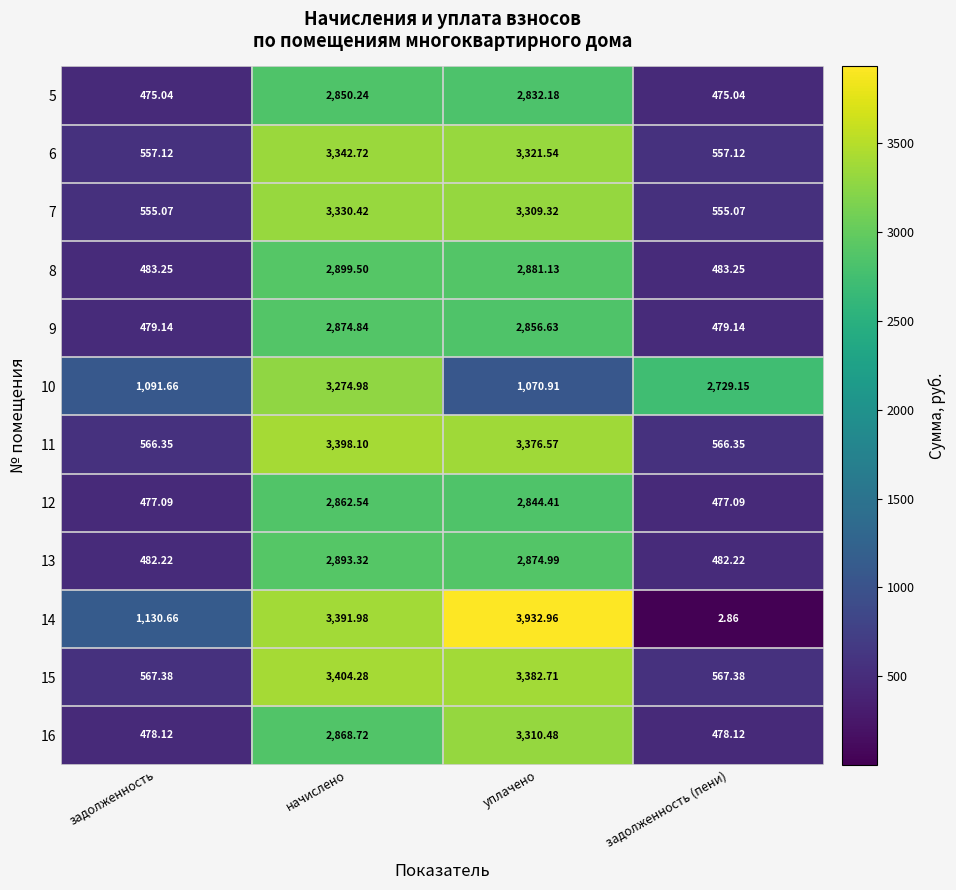

Which series has the largest total across all categories?

14